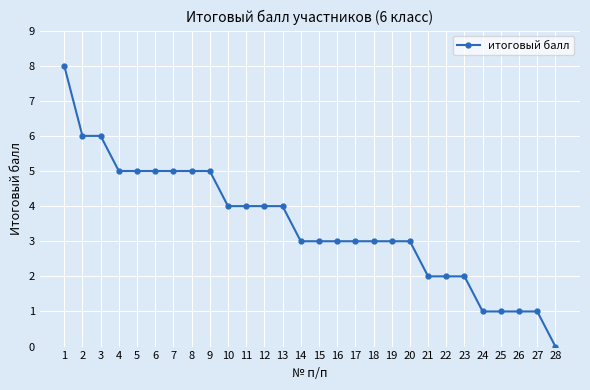

What is the value of the 11th point from the left?

4